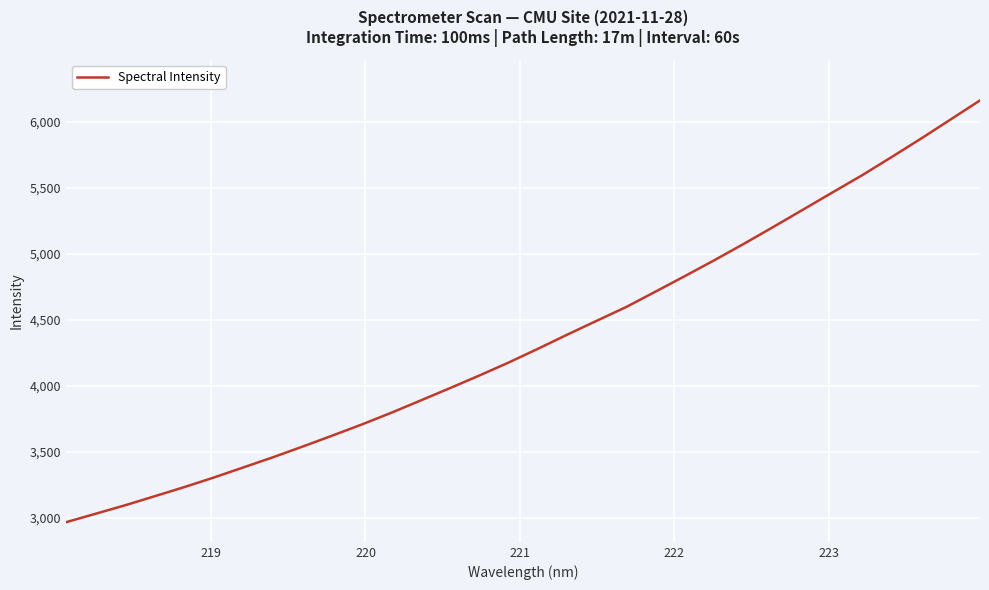

Count the number of categories in the chart.

32